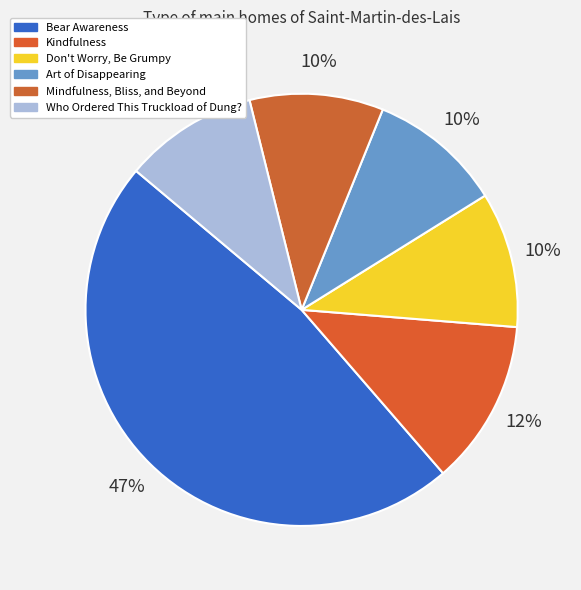

Count the number of slices in the pie.

6